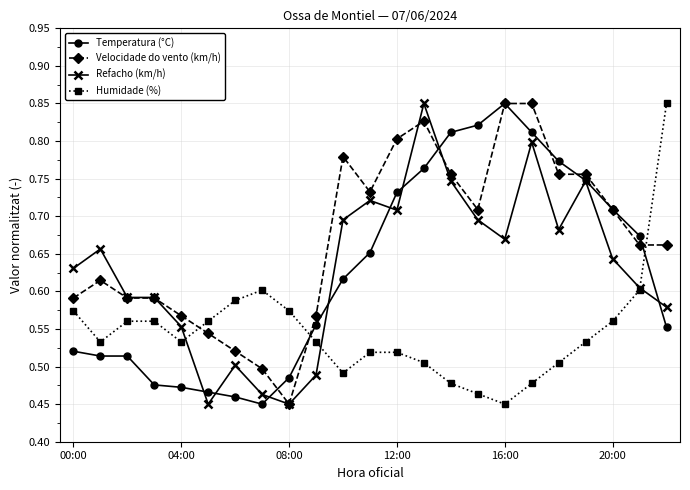

Count the Velocidade do vento (km/h) values in the range 0 to 1.

23